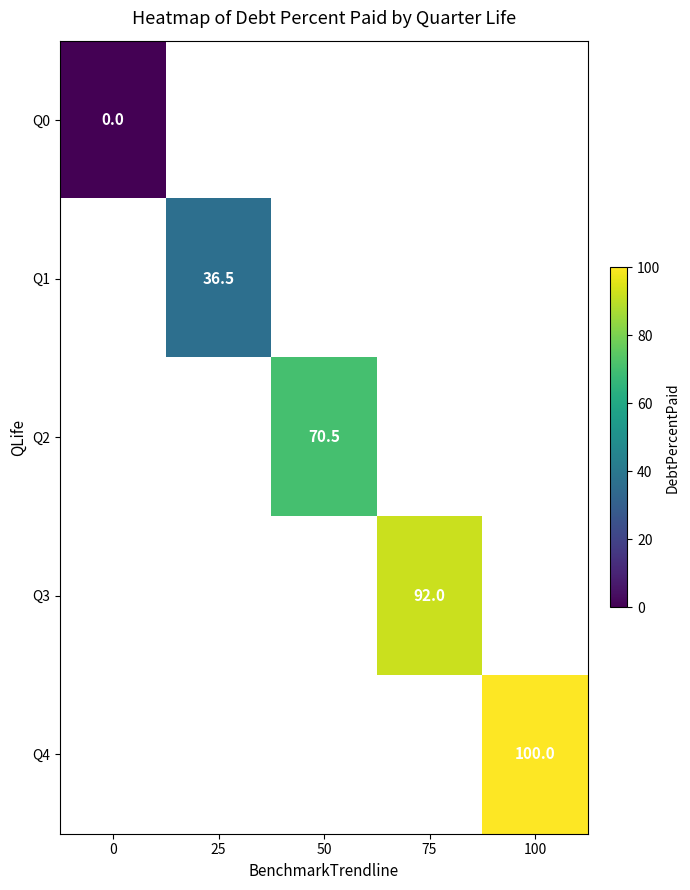

The Q4 series shows 100.0 at 100. True or false?

True